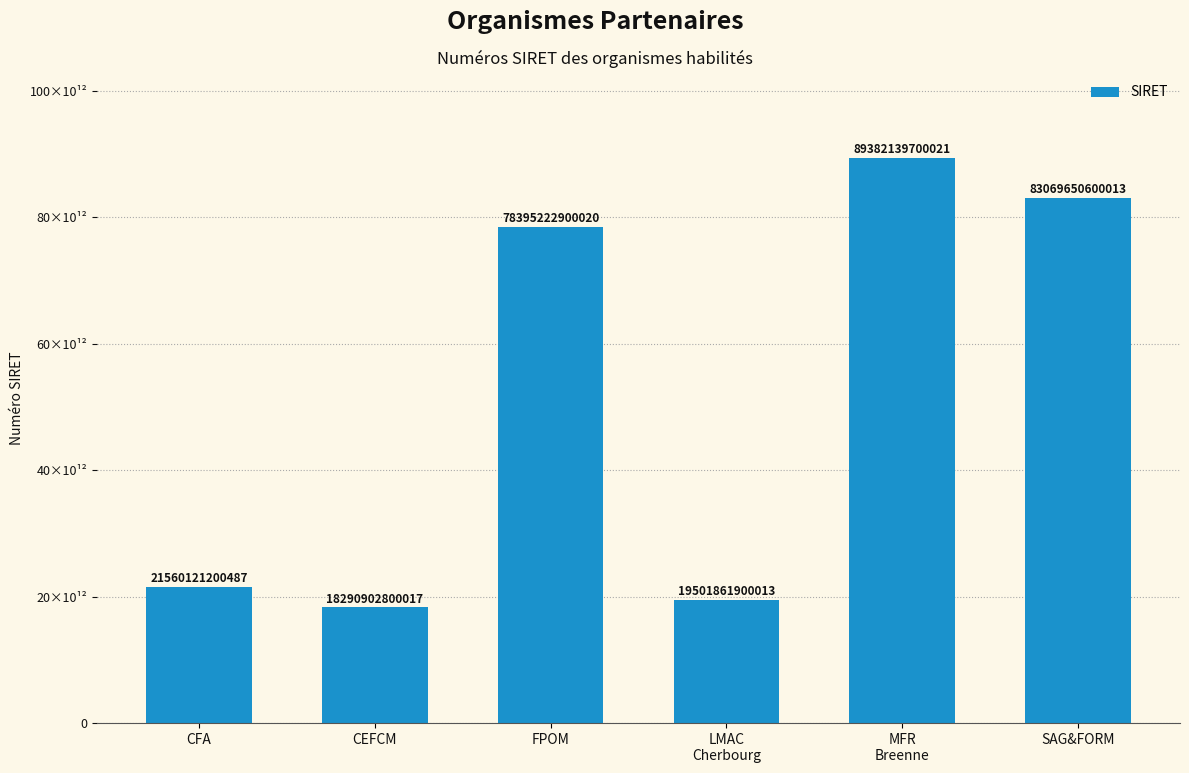

What is the average value?

51699983183428